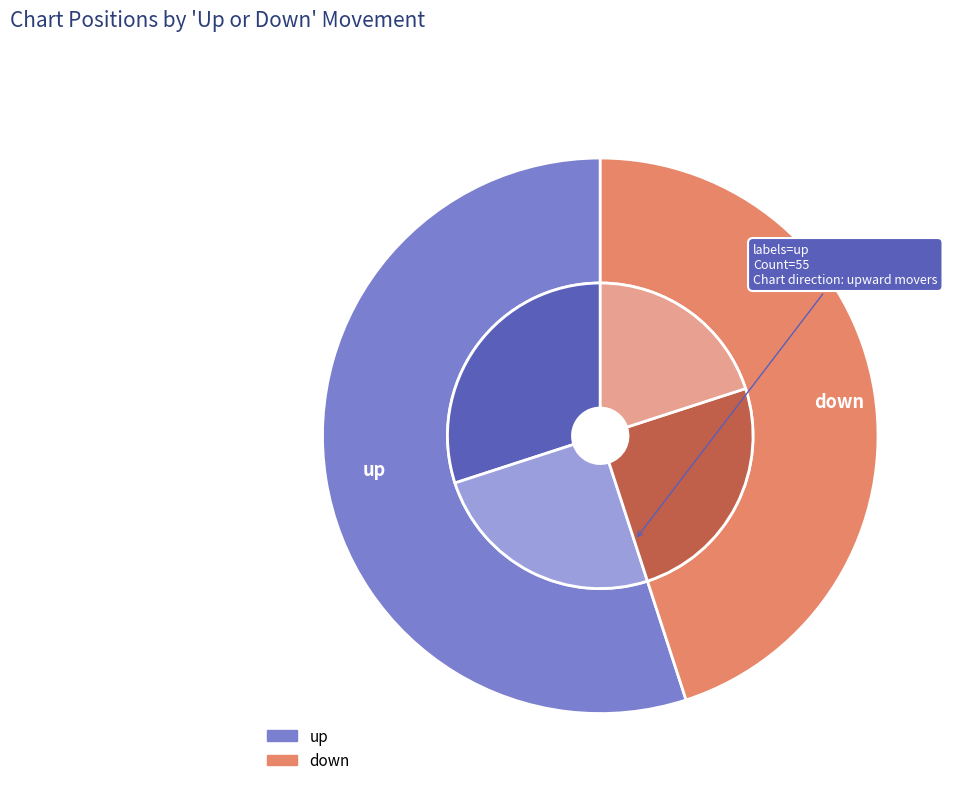

Which category has the smallest portion of the pie?

down